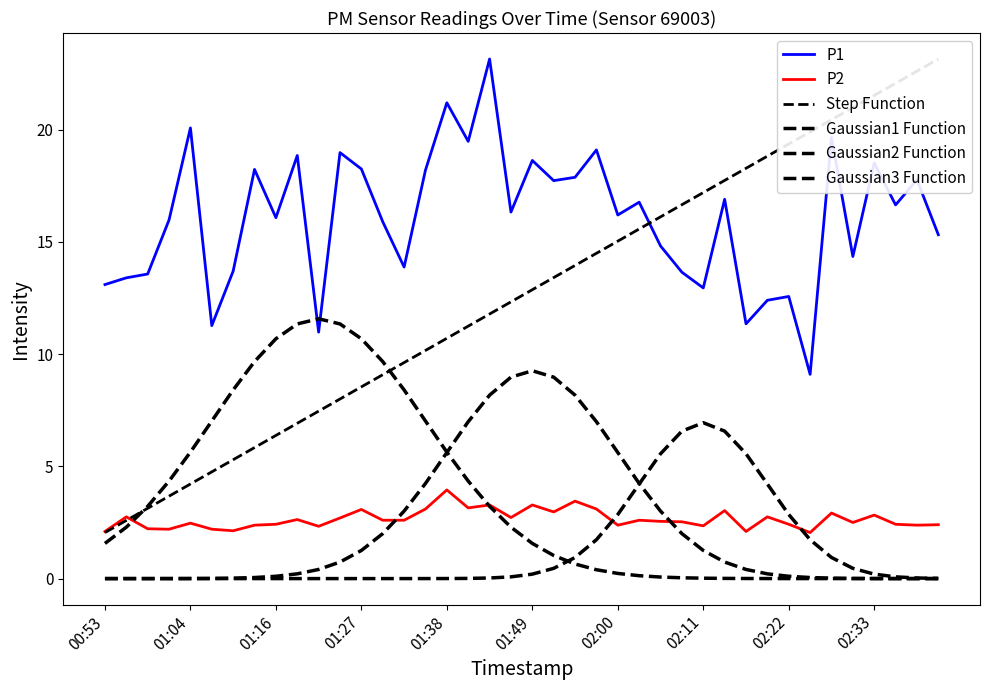

Between 01:27 and 26, which series saw the biggest shift?

Step Function